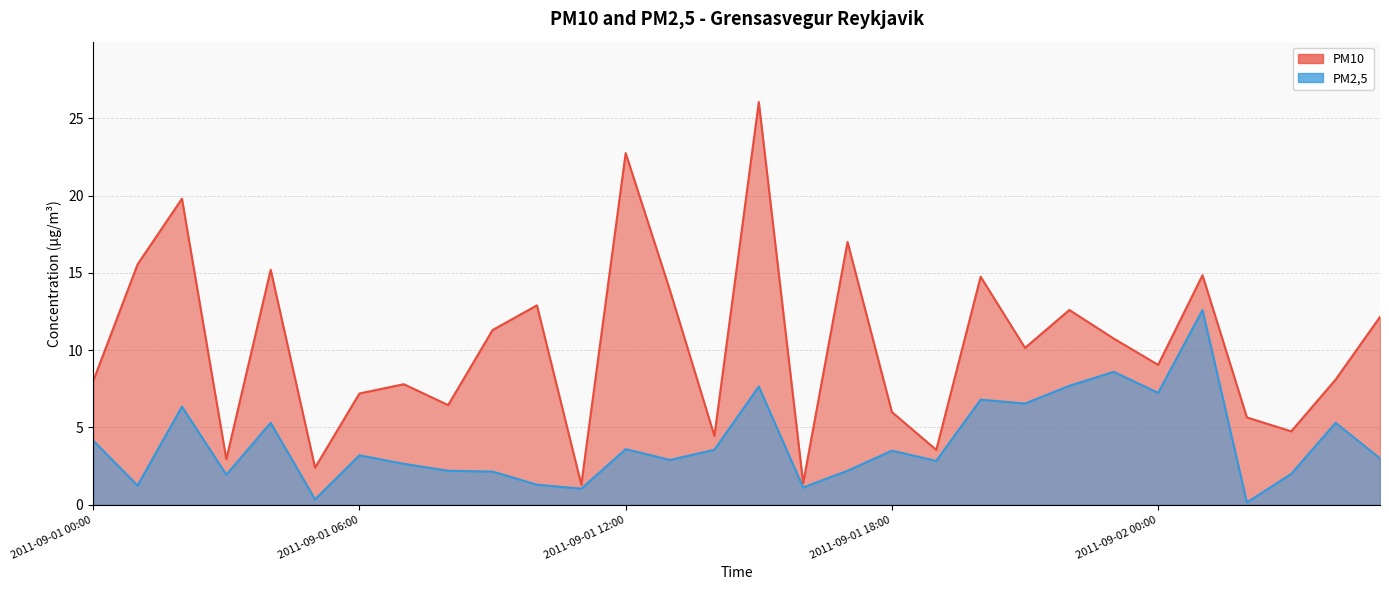

What is the sum of the PM10 values at 2011-09-01 06:00 and 2011-09-01 04:00?

22.4